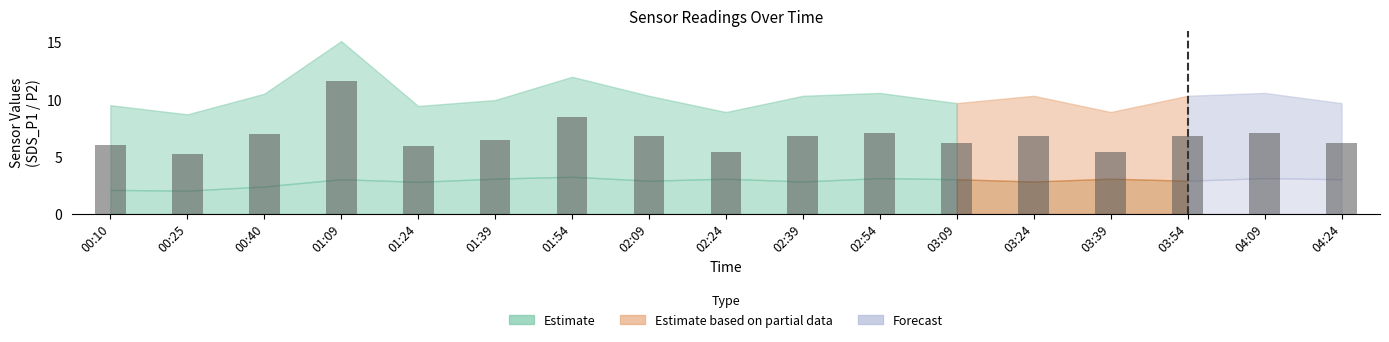

What is the ratio of the value at 02:39 to the value at 02:09?

1.0